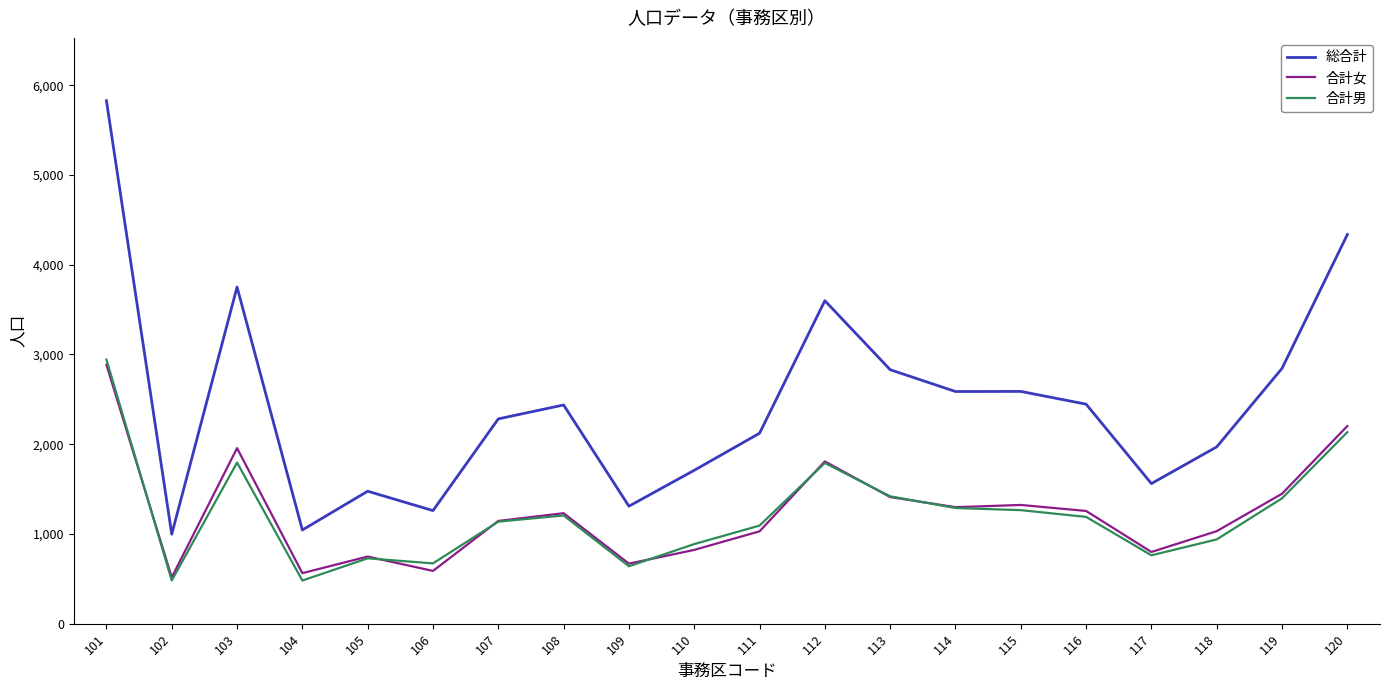

What are all the series names shown in the legend?

総合計, 合計女, 合計男